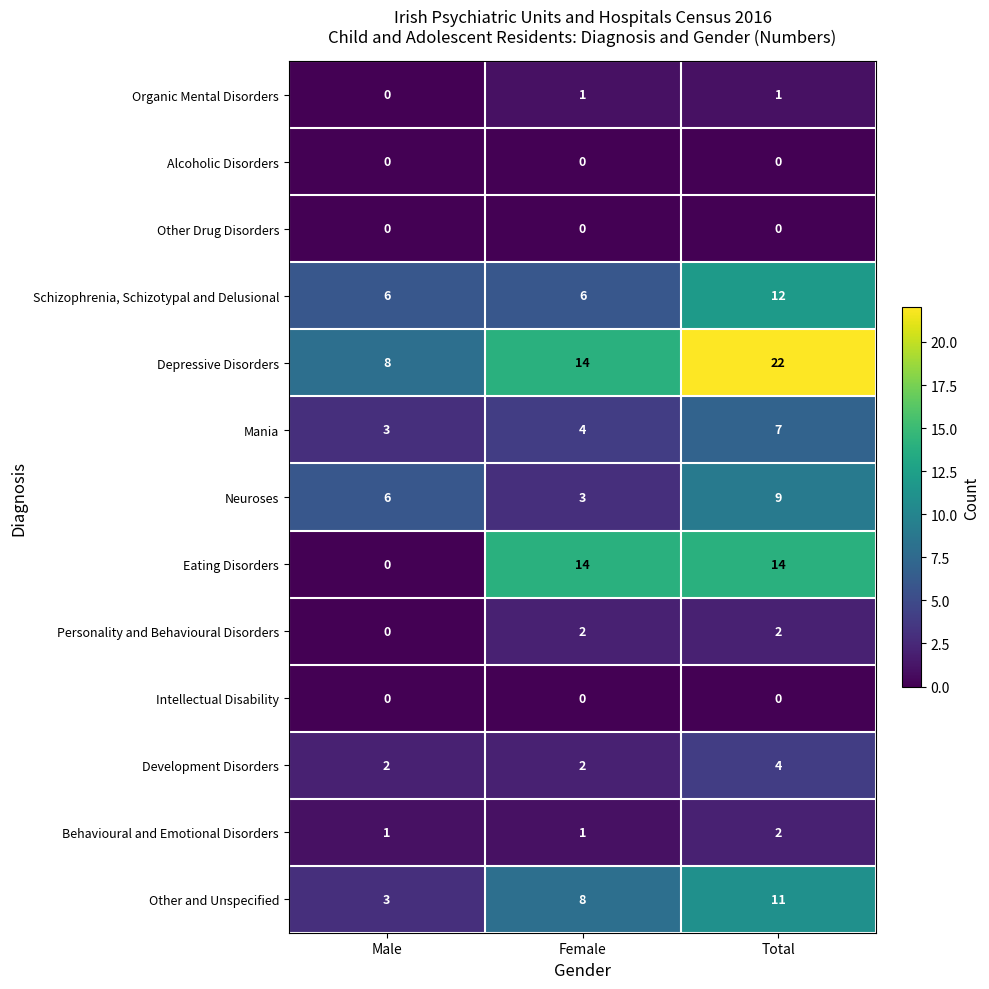

Where is Personality and Behavioural Disorders nearest to the value 1?

Male